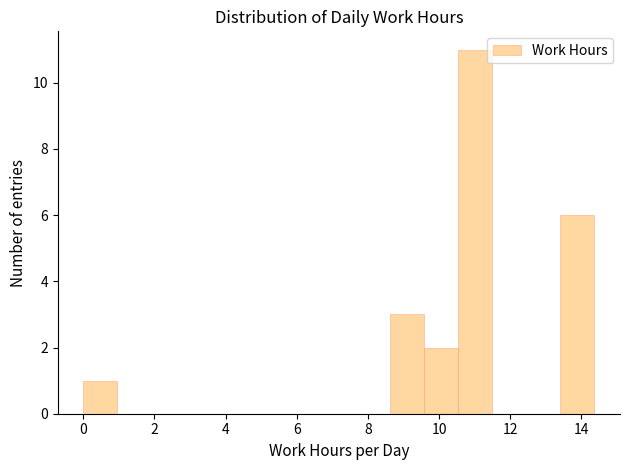

Reading left to right, transcribe this chart: for each bar, give the range it covers on the x-axis and its height. Neither the bar edges nor the heights are printed on the chart, so give them approximately, as read against the axes.

0.0 to 1.0: 1
1.0 to 2.0: 0
2.0 to 2.8: 0
2.8 to 3.8: 0
3.8 to 4.8: 0
4.8 to 5.8: 0
5.8 to 6.8: 0
6.8 to 7.6: 0
7.6 to 8.6: 0
8.6 to 9.6: 3
9.6 to 10.6: 2
10.6 to 11.4: 11
11.4 to 12.4: 0
12.4 to 13.4: 0
13.4 to 14.4: 6